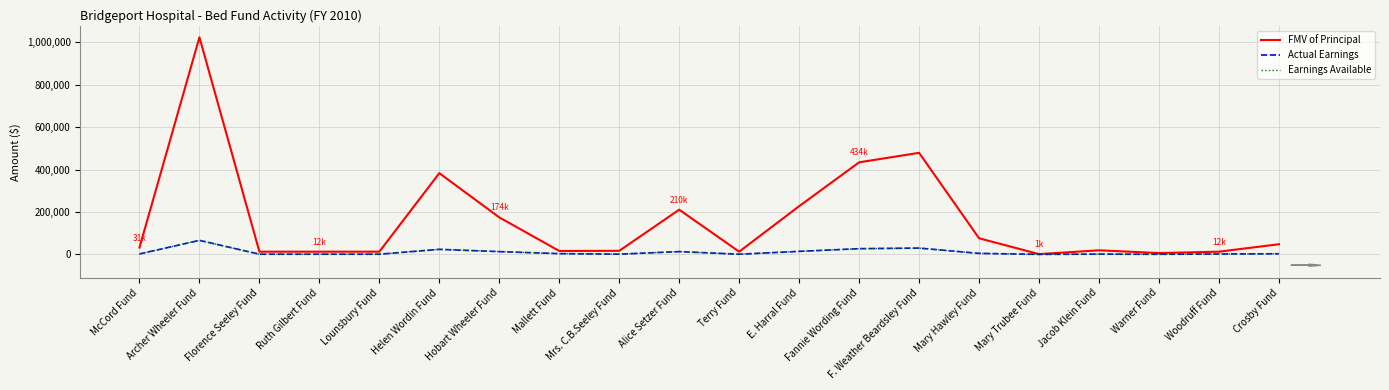

Is this an area chart (filled region under the line)?

No